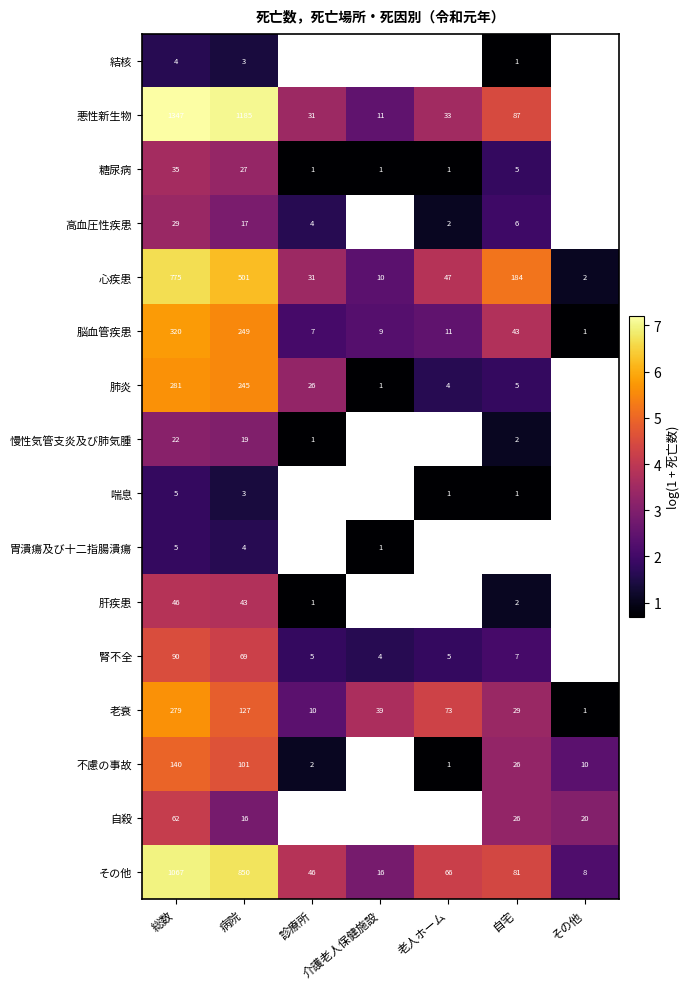

Is the value of 肝疾患 at 総数 greater than the value of その他 at 総数?

No